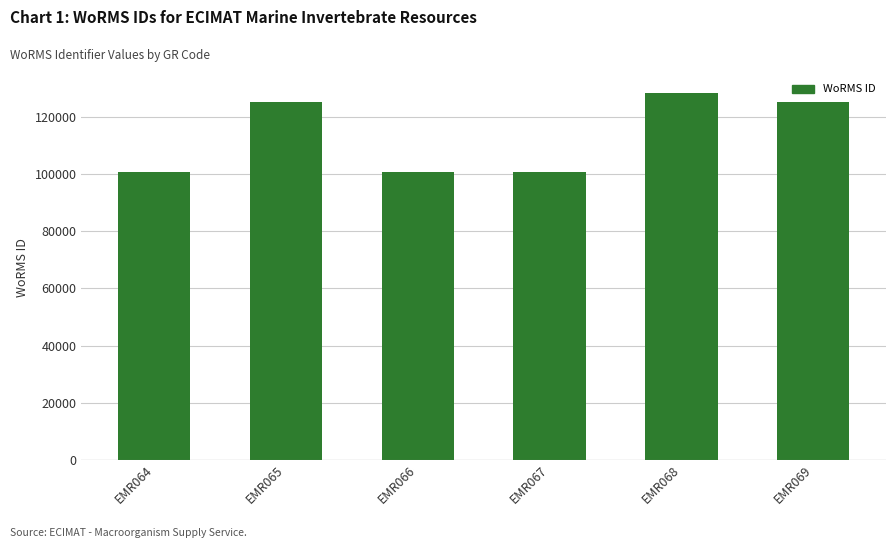

What is the sum of all values?

681889